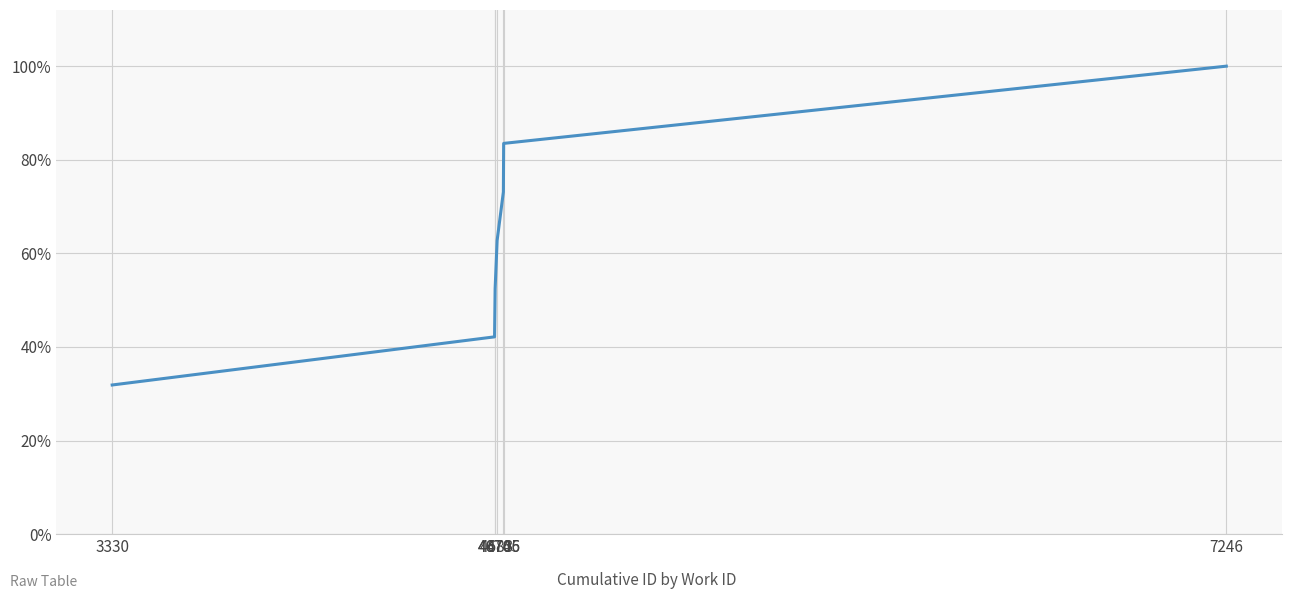

Between 4676 and 4705, which is larger?

4705